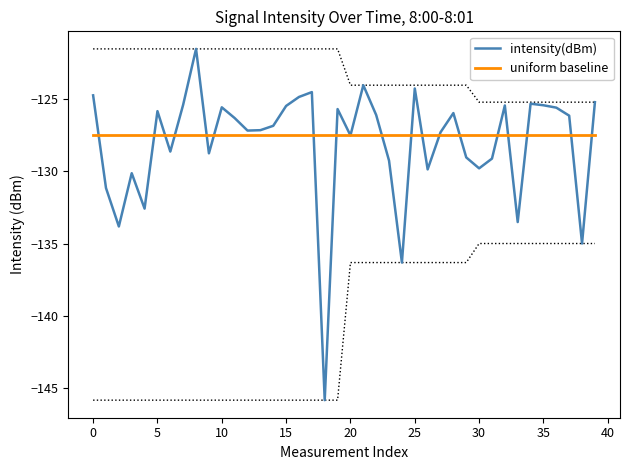

What are all the series names shown in the legend?

intensity(dBm), uniform baseline